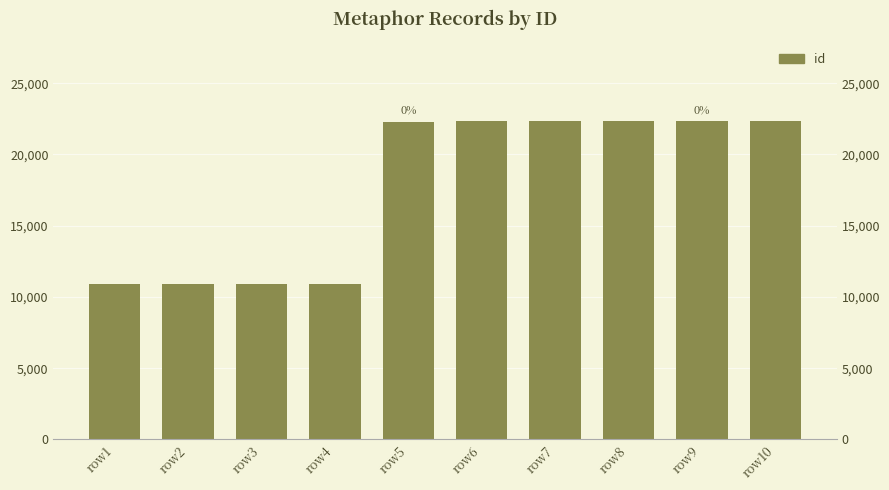

How many bars are there in total?

10